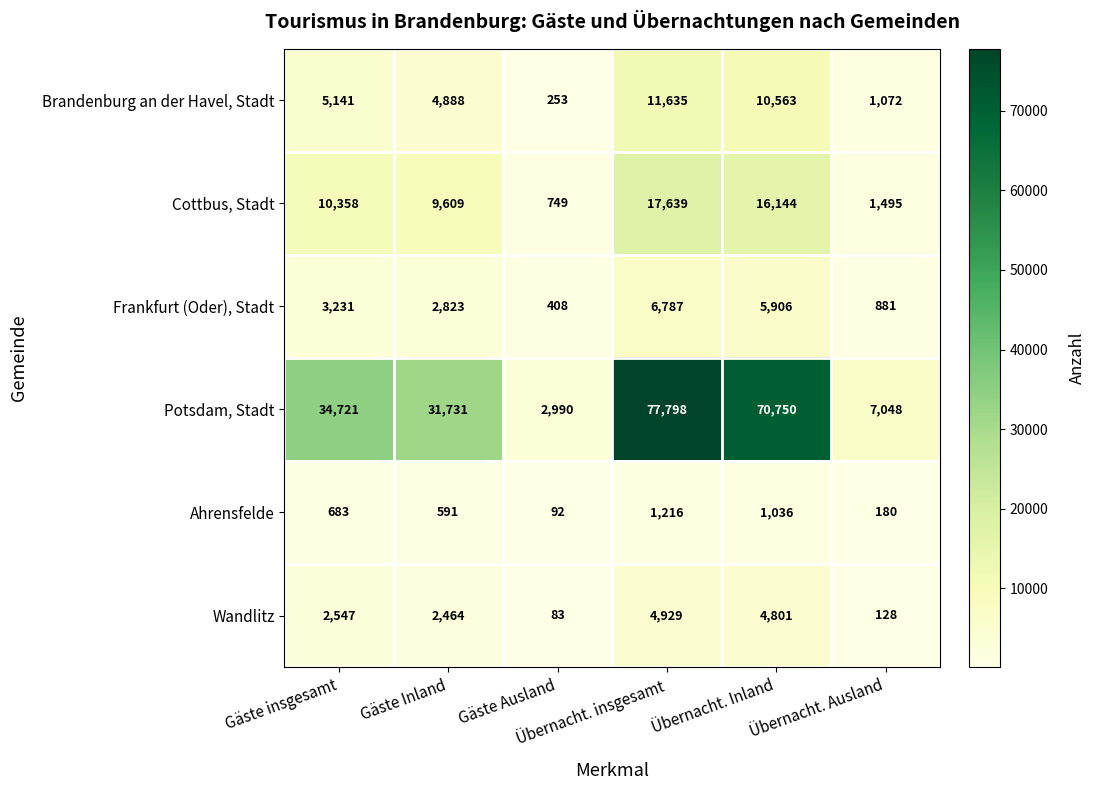

Which series has the largest total across all categories?

Potsdam, Stadt